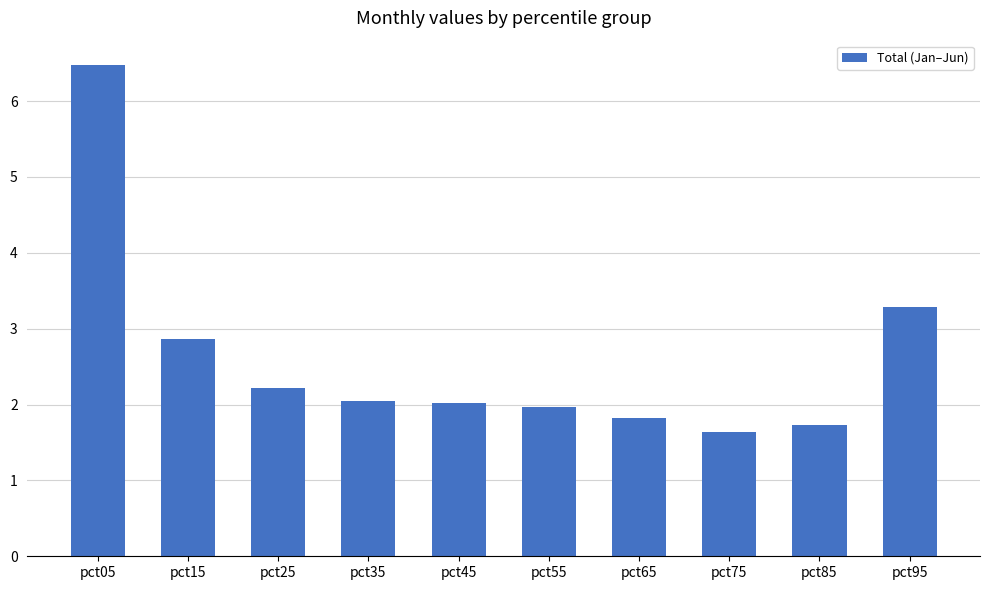

What is the sum of the values at pct35 and pct25?

4.3